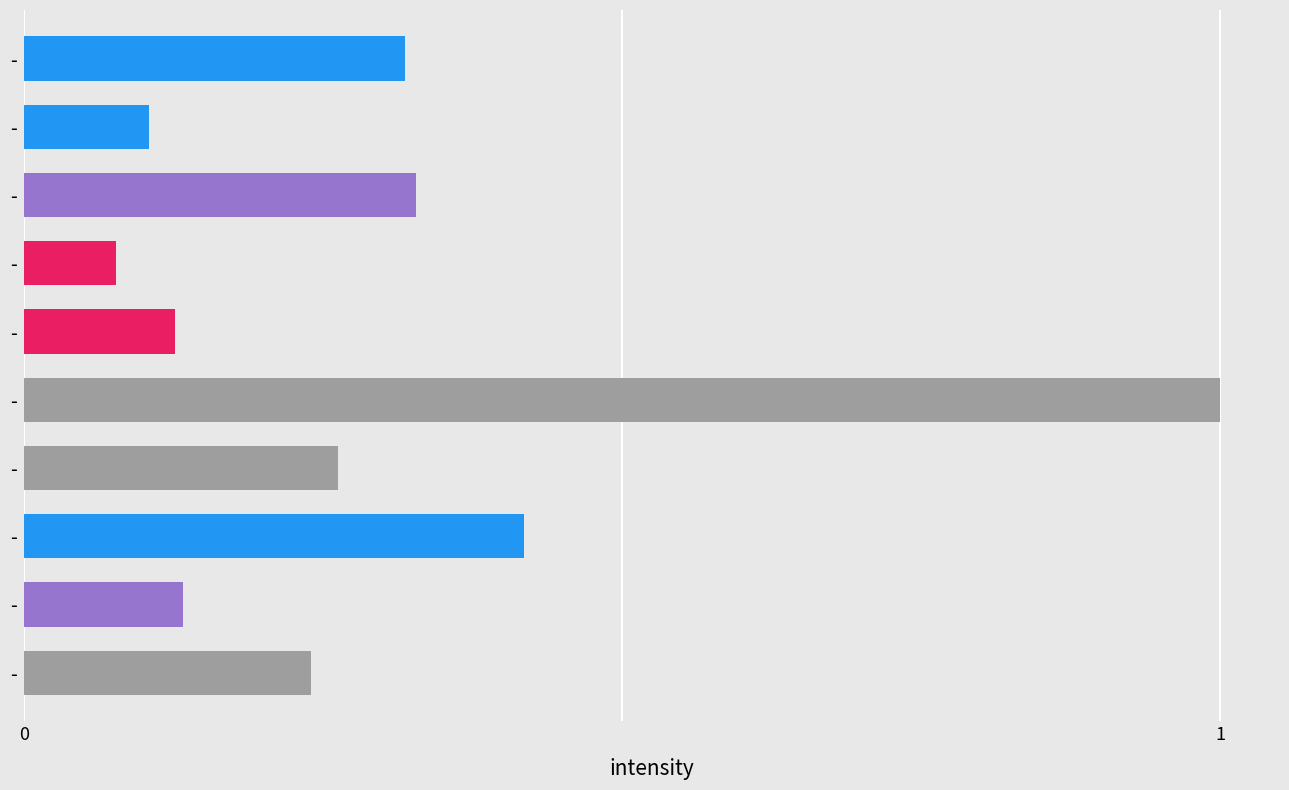

Does the chart contain any negative values?

No